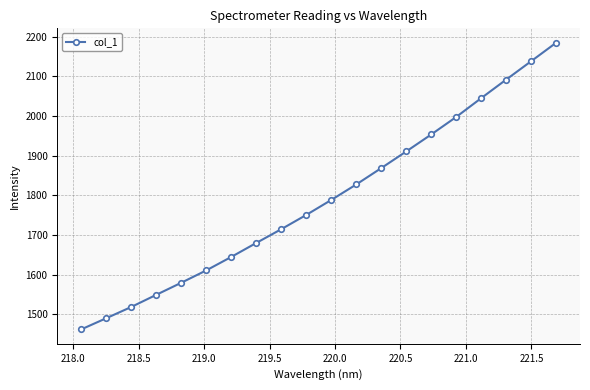

What is the sum of all values?

35799.5